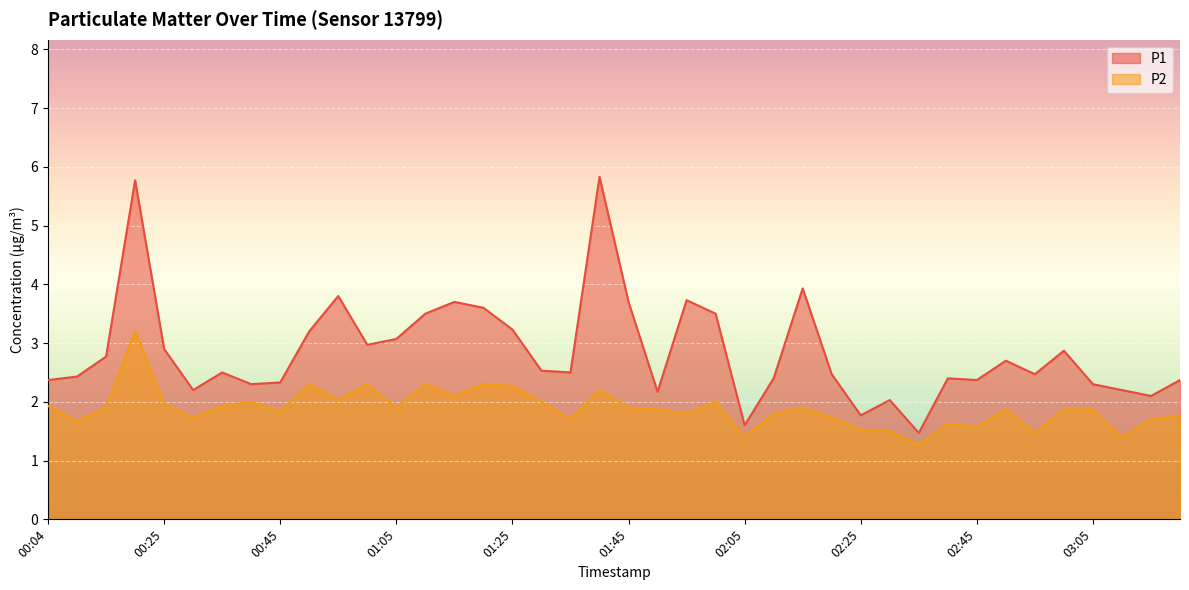

At which category does P1 reach its first local valley?

00:30